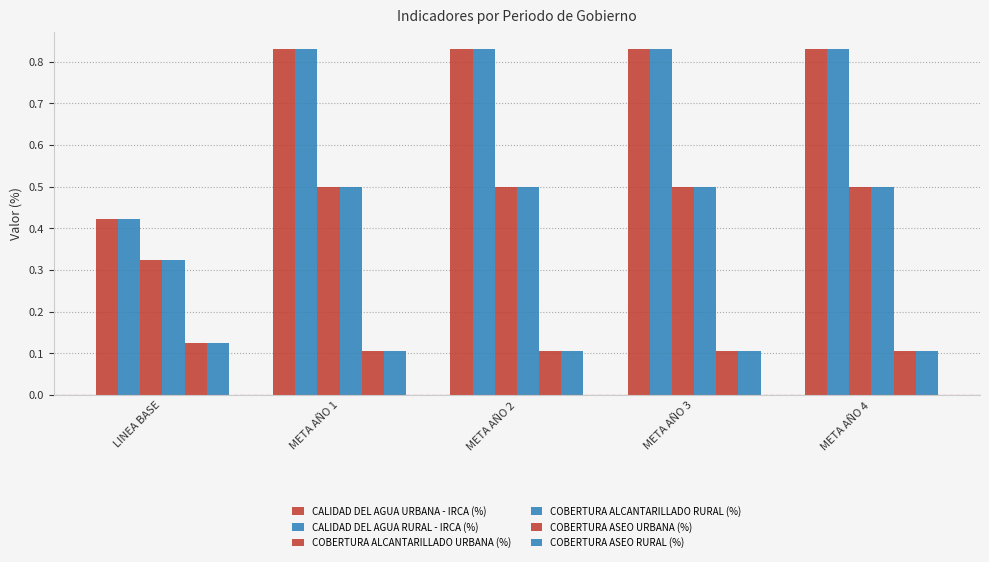

How many groups of bars are there?

5